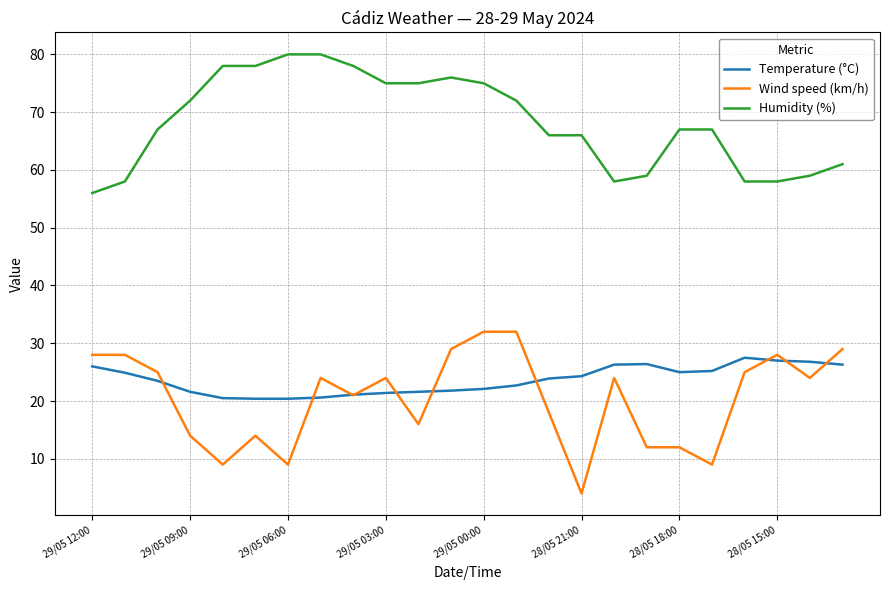

What is the maximum value for Wind speed (km/h)?

32.0